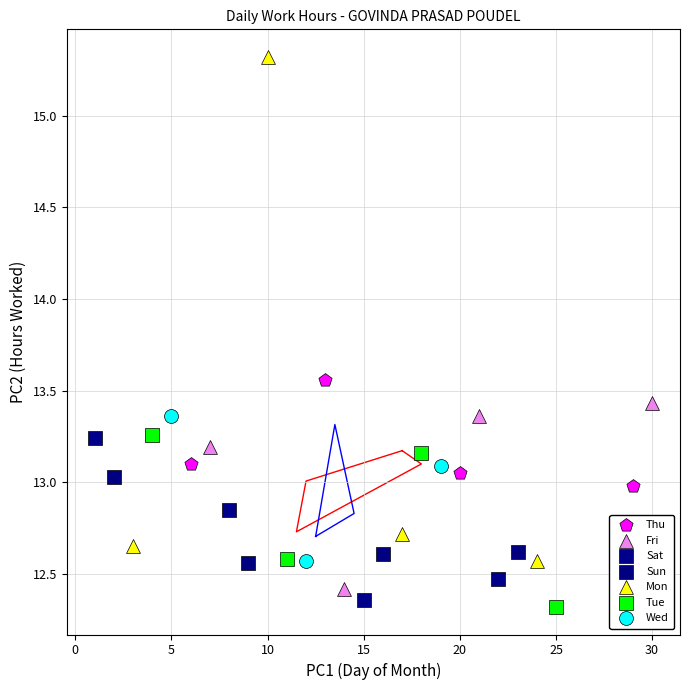

Which series reaches the maximum Y coordinate?

Mon